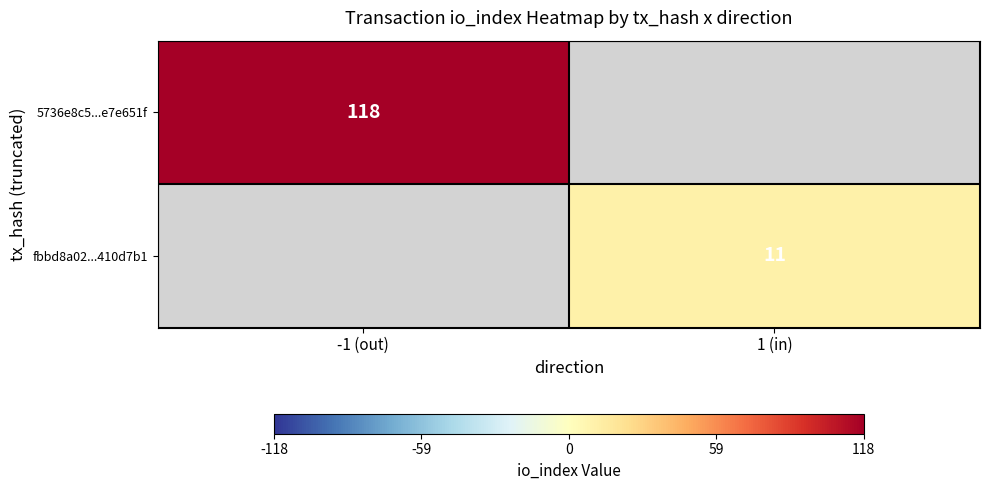

Is it true that 5736e8c5...e7e651f equals 118 at -1 (out)?

True